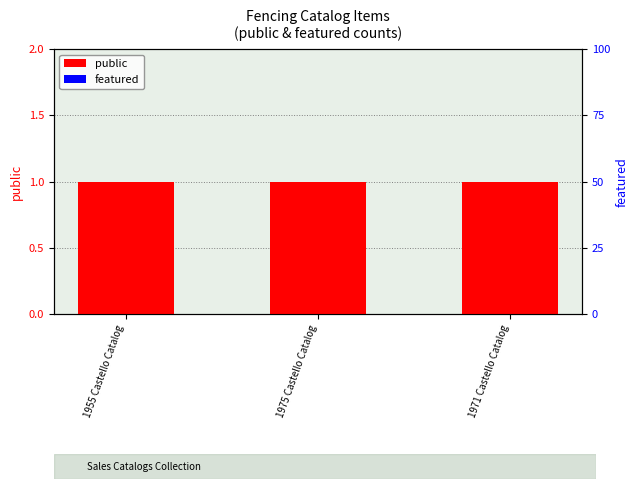

Reading left to right, what are all the values shown in this chart?

public: 1	1	1
featured: 0	0	0